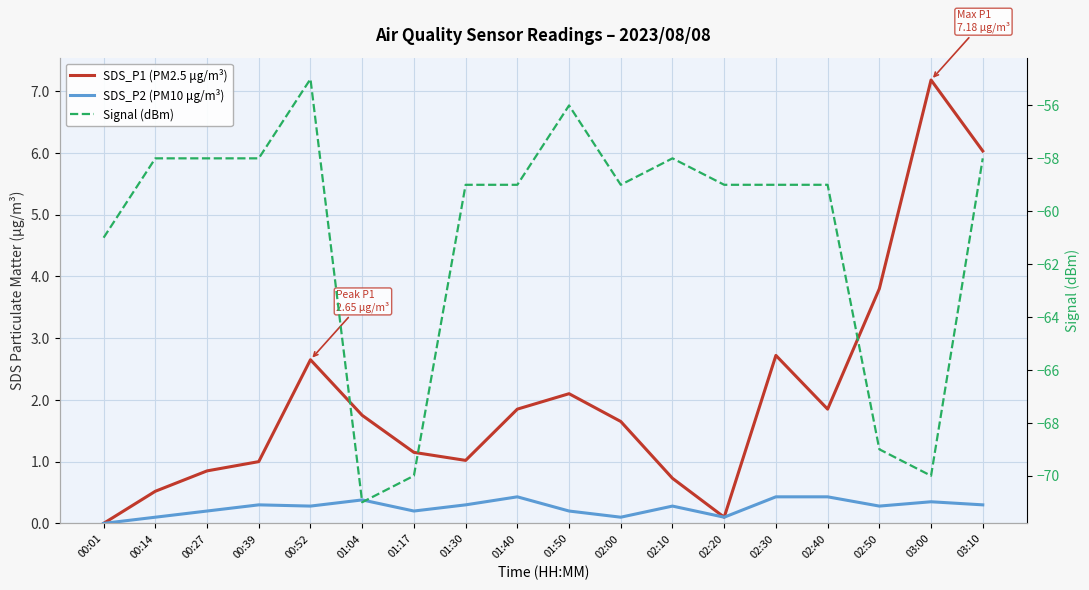

What is the maximum value shown in the chart?

7.2